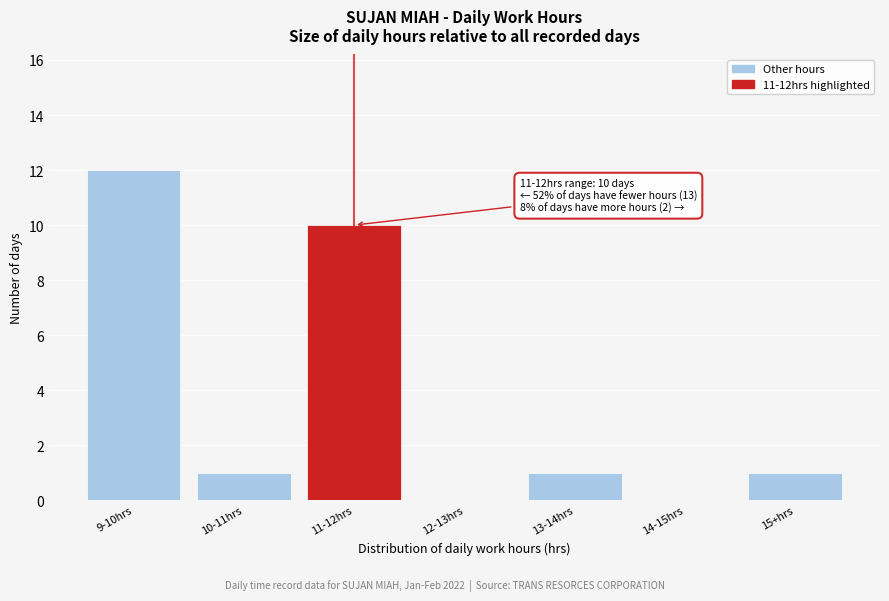

Reading left to right, extract all data points from this chart.

9-10hrs=12	10-11hrs=1	11-12hrs=10	12-13hrs=0	13-14hrs=1	14-15hrs=0	15+hrs=1